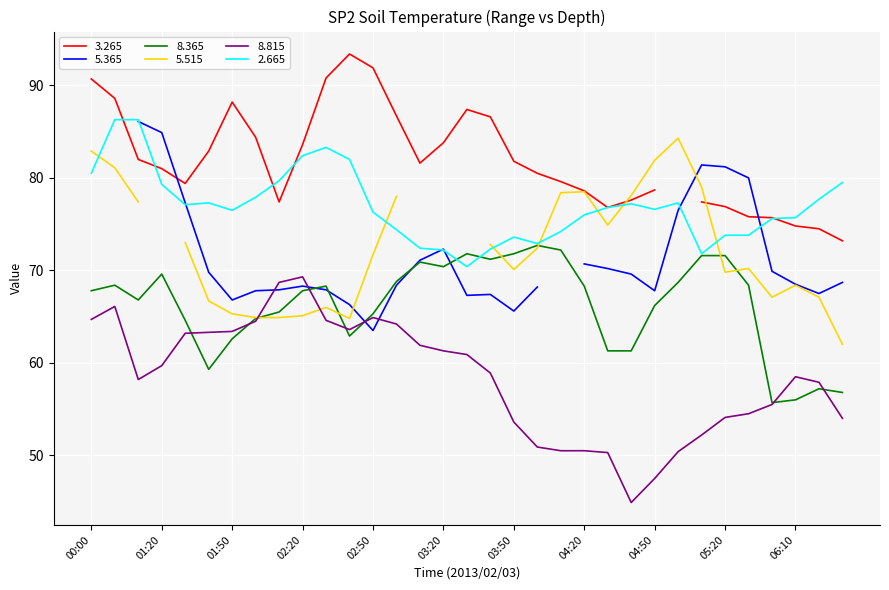

What is the sum of the 8.365 values at 01:40 and 04:00?

132.0